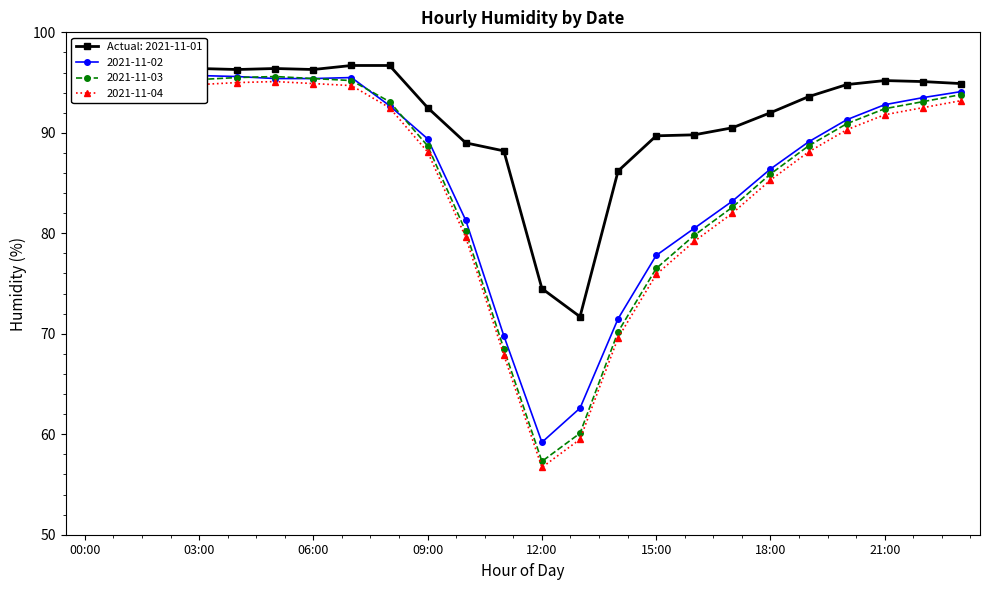

True or false: 2021-11-01 has a value of 74.5 at 12:00.

True